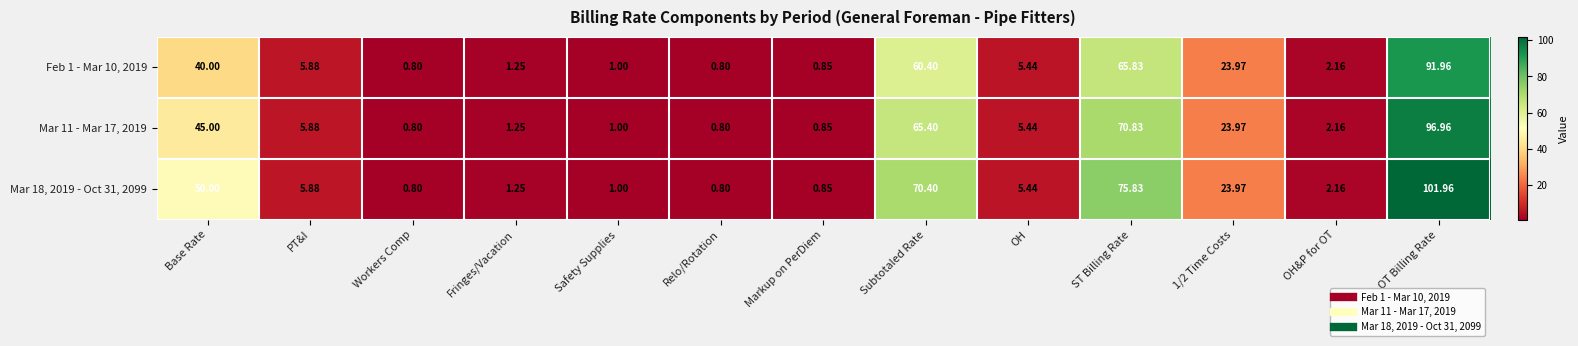

Where is Mar 11 - Mar 17, 2019 nearest to the value 48?

Base Rate